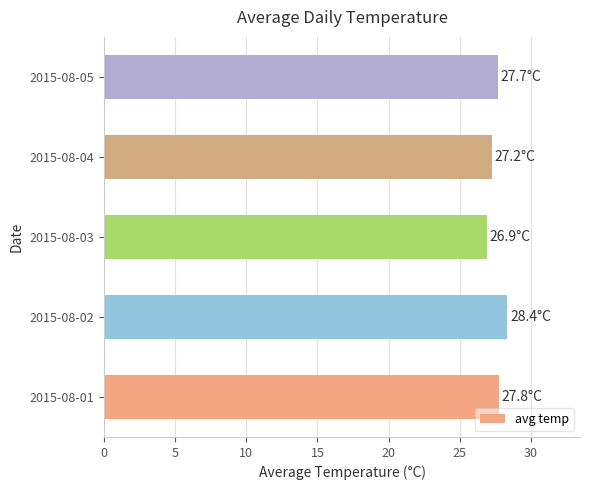

What is the change in value from 2015-08-03 to 2015-08-05?

+0.8